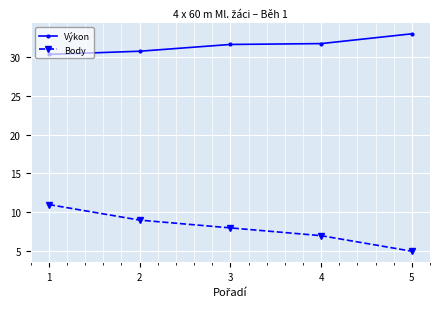

What are all the series names shown in the legend?

Výkon, Body